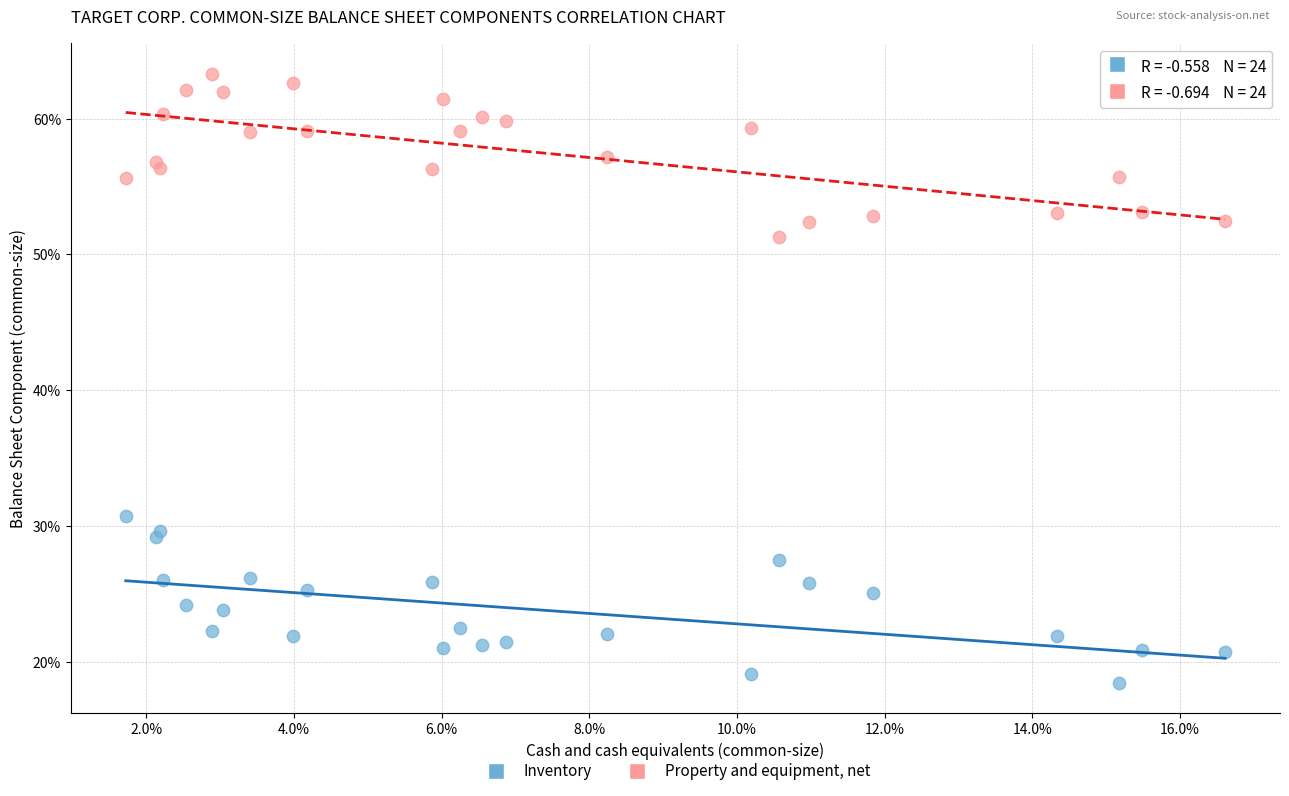

Which series reaches the minimum Y coordinate?

Inventory